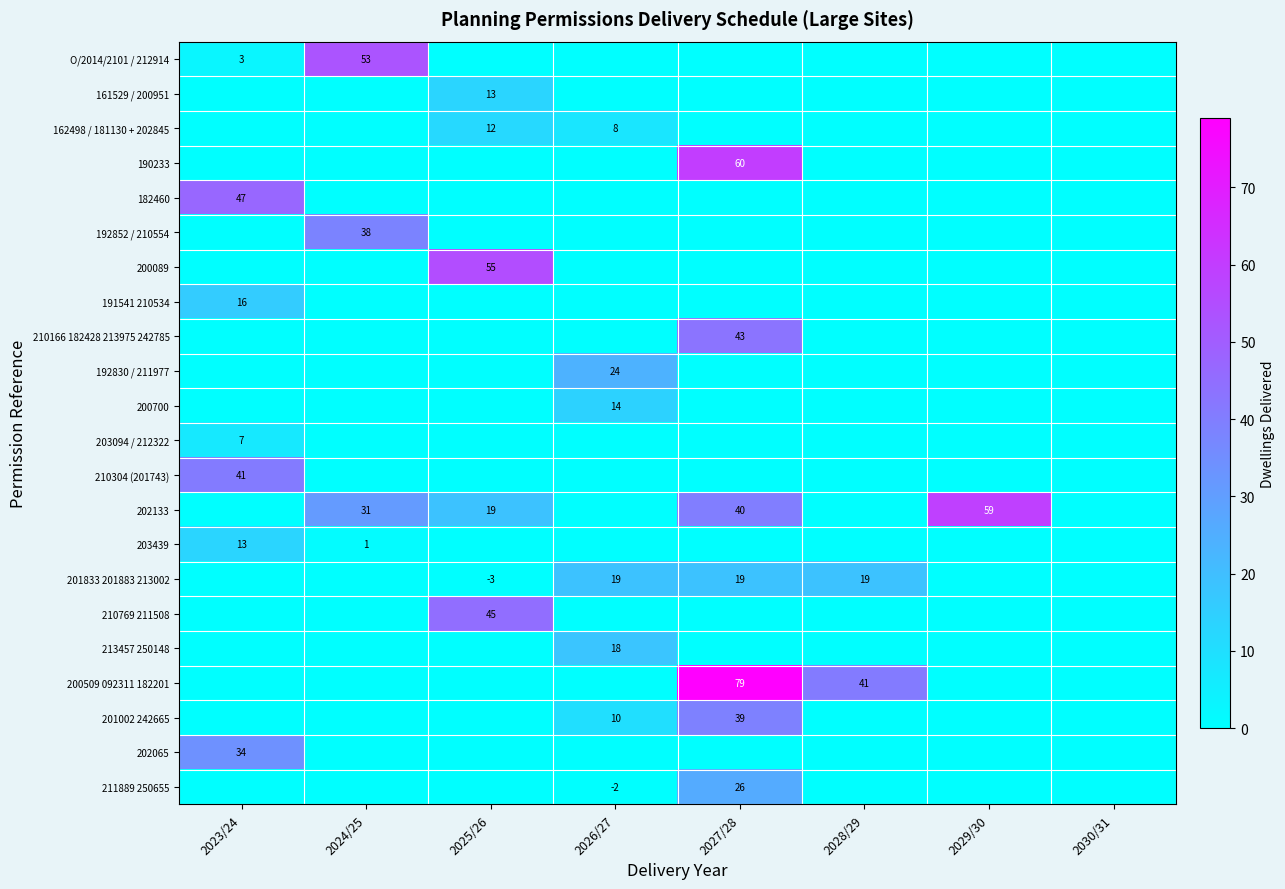

True or false: 182460 has a value of 47 at 2023/24.

True